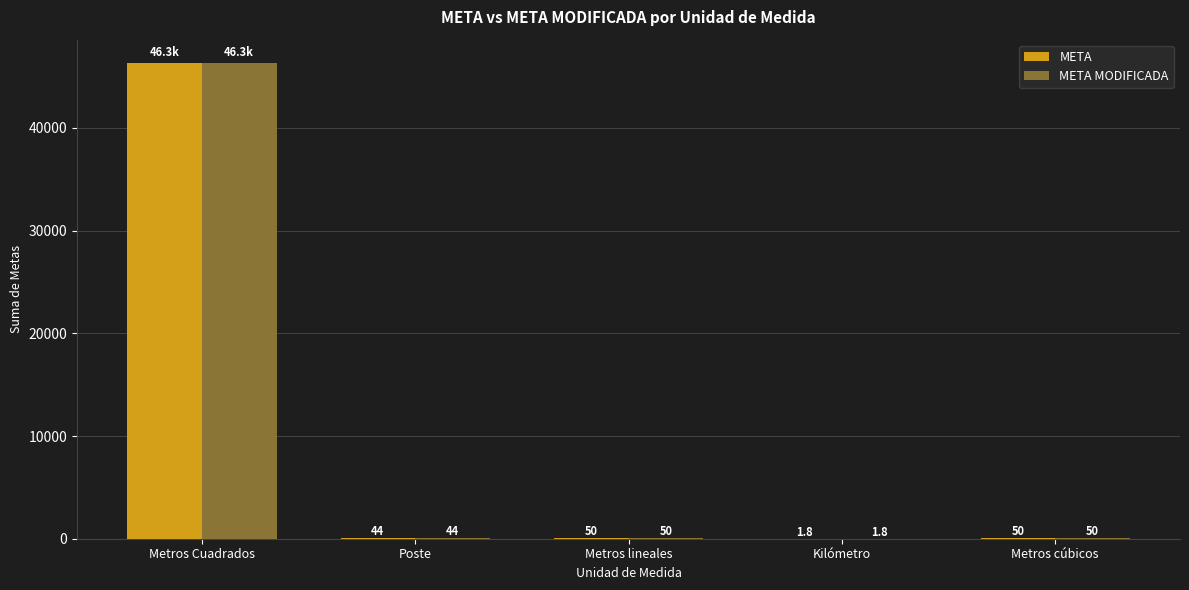

What is the total value across all series at Poste?

88.0